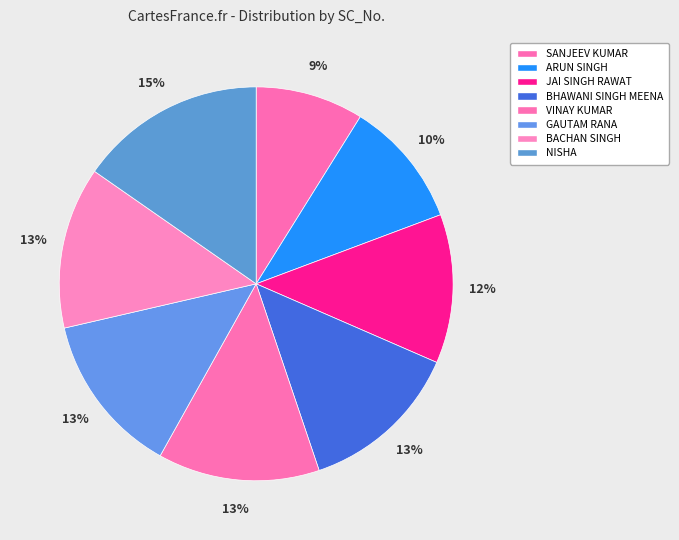

Which category has the biggest portion of the pie?

NISHA